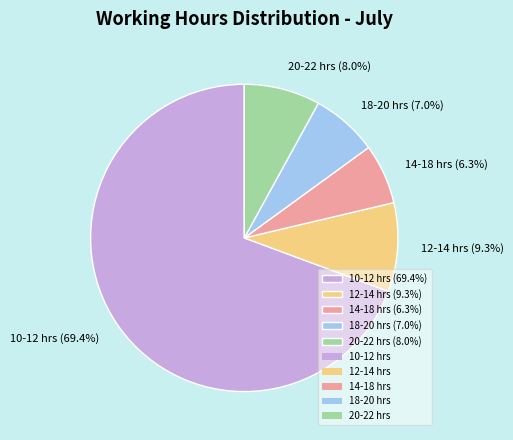

Is 20-22 hrs (8.0%) the majority of the pie?

No